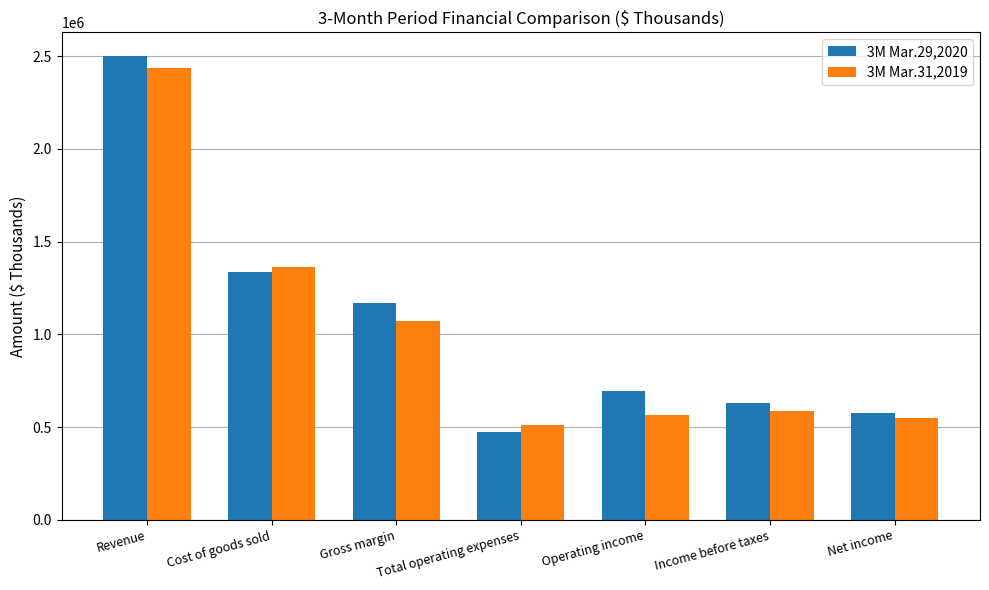

True or false: 3M Mar.29,2020 has a value of 3982757 at Revenue.

False